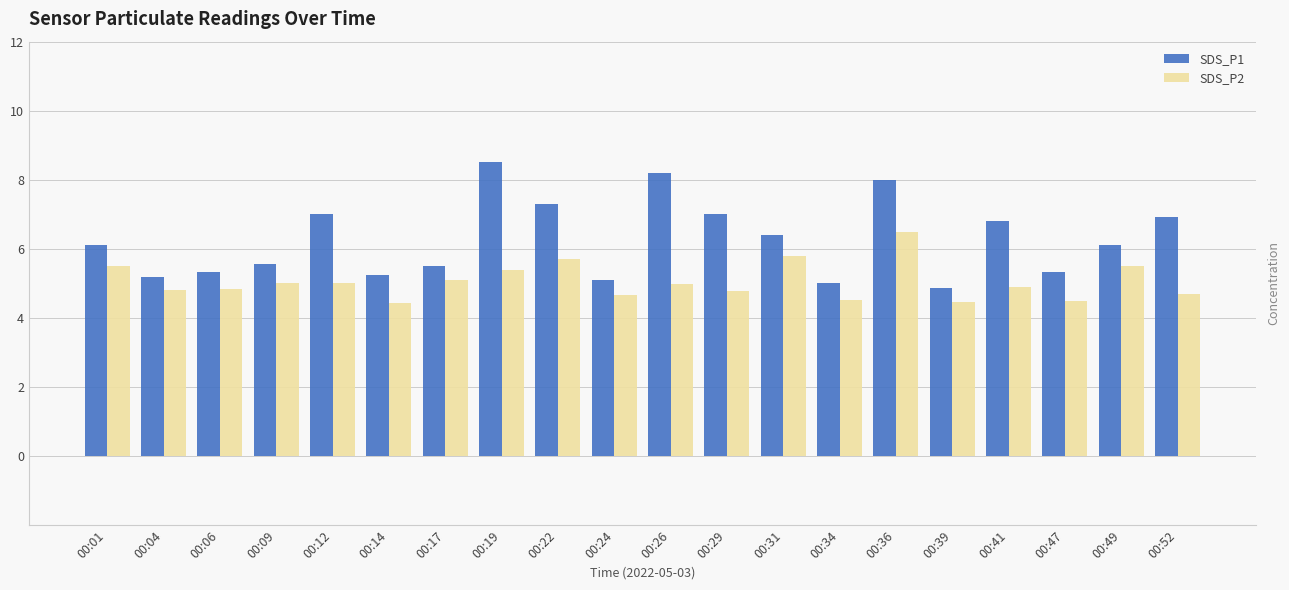

The SDS_P2 series shows 1.5 at 00:41. True or false?

False